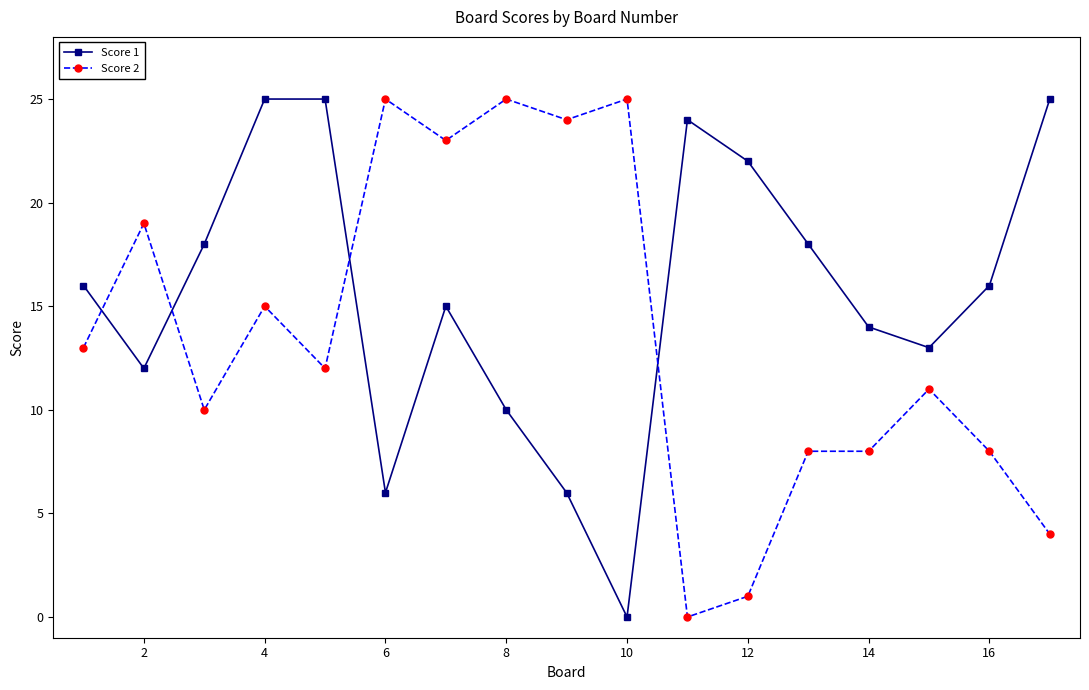

How many lines are shown in the chart?

2